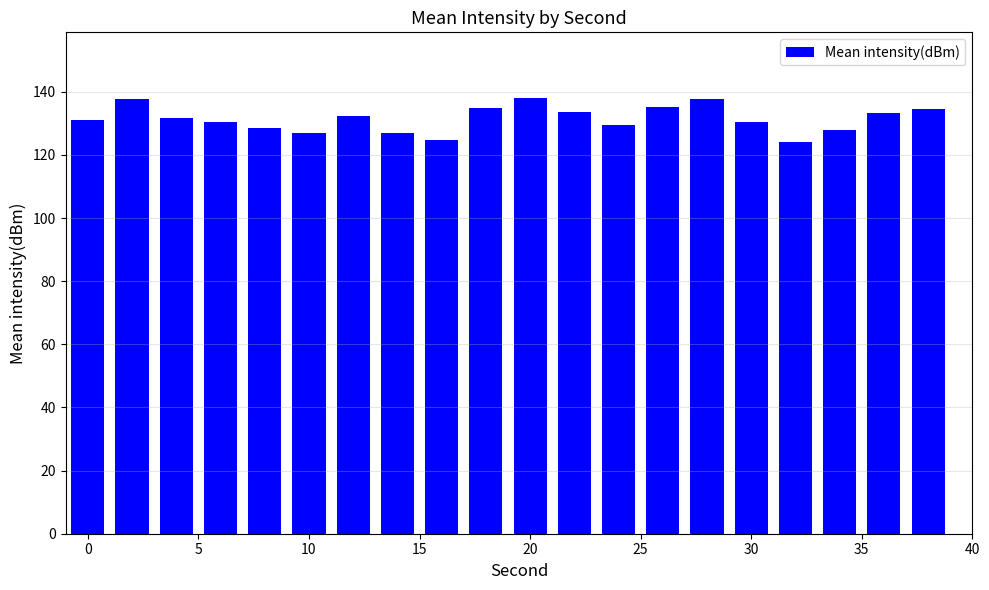

How many bars are there in total?

20